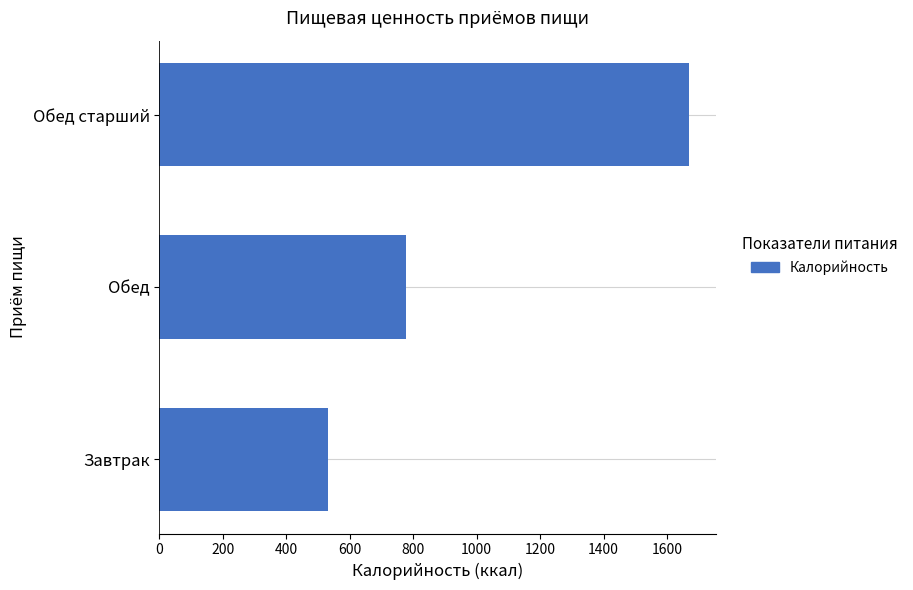

Rank the categories by value from lowest to highest.

Завтрак, Обед, Обед старший